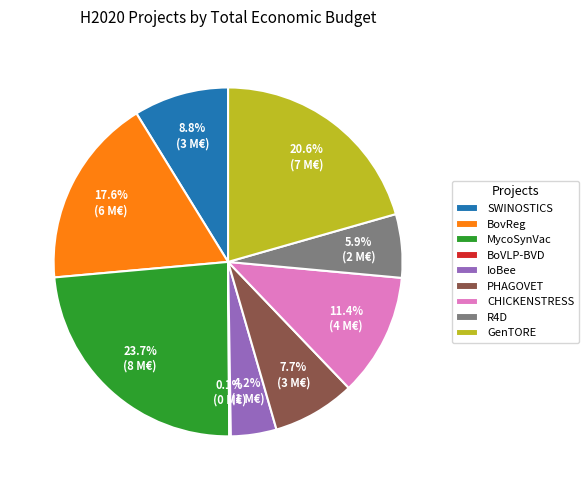

Approximately how many times larger is the value at PHAGOVET compared to GenTORE?

0.4